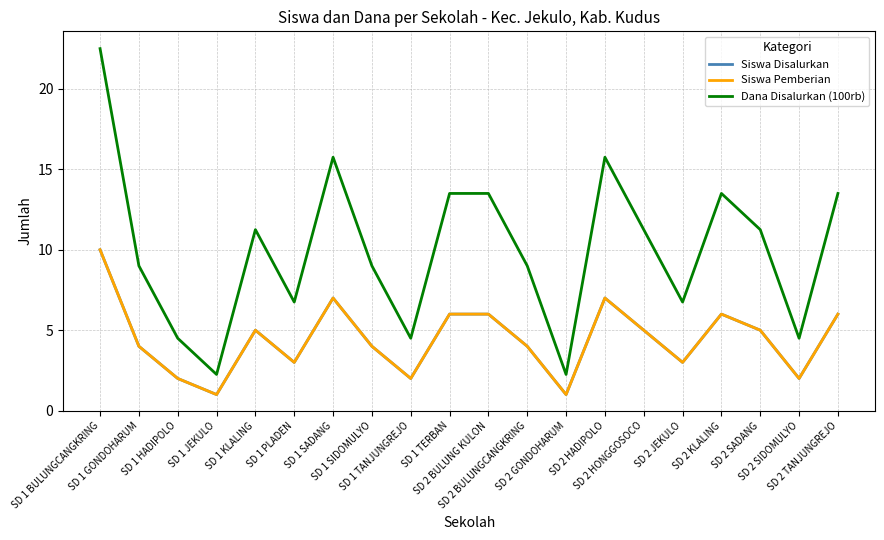

What is the label of the 6th point from the right?

SD 2 HONGGOSOCO